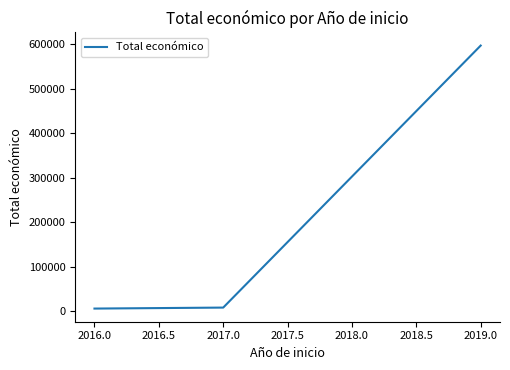

What is the difference between the maximum and minimum values?

591411